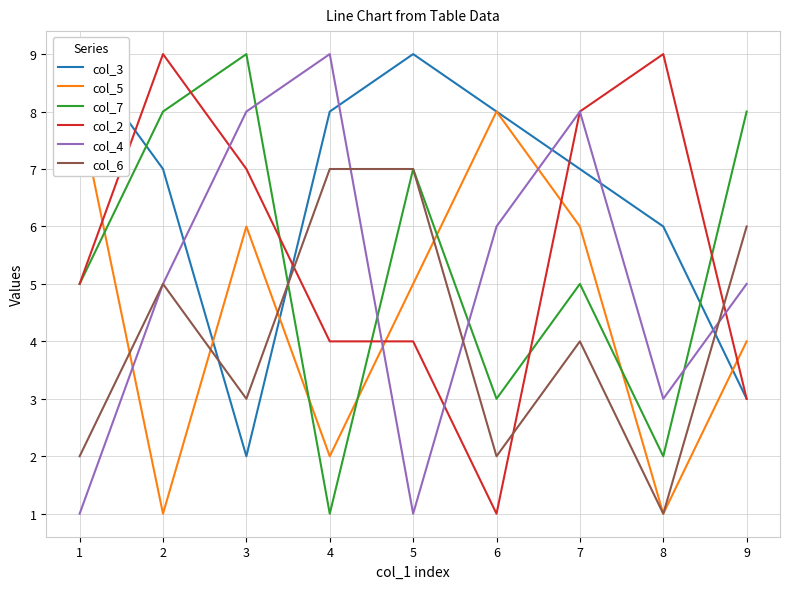

What is the approximate value of col_2 at 3?

7